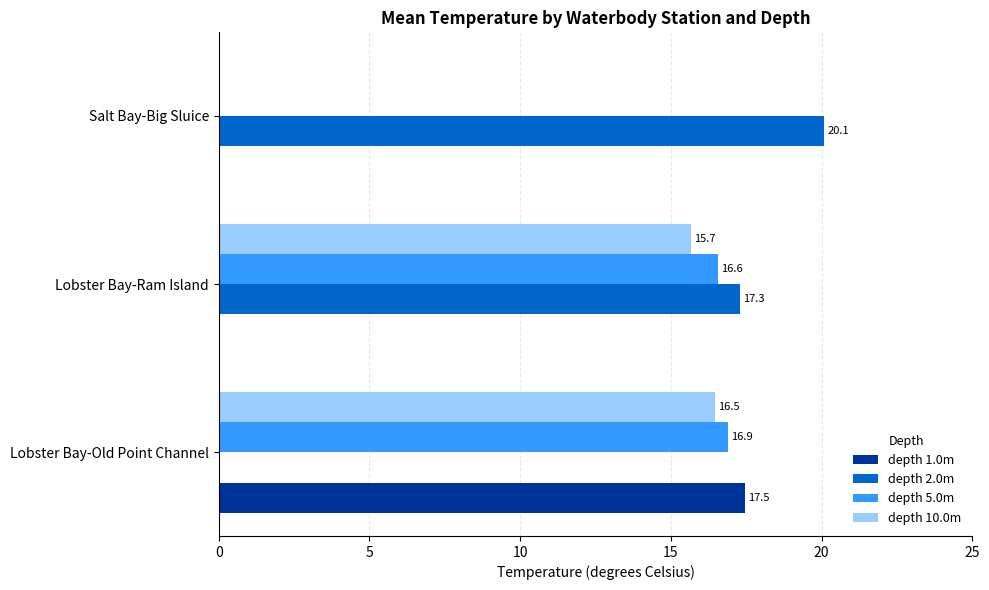

What is the sum of the depth 2.0m values at Salt Bay-Big Sluice and Lobster Bay-Ram Island?

37.4